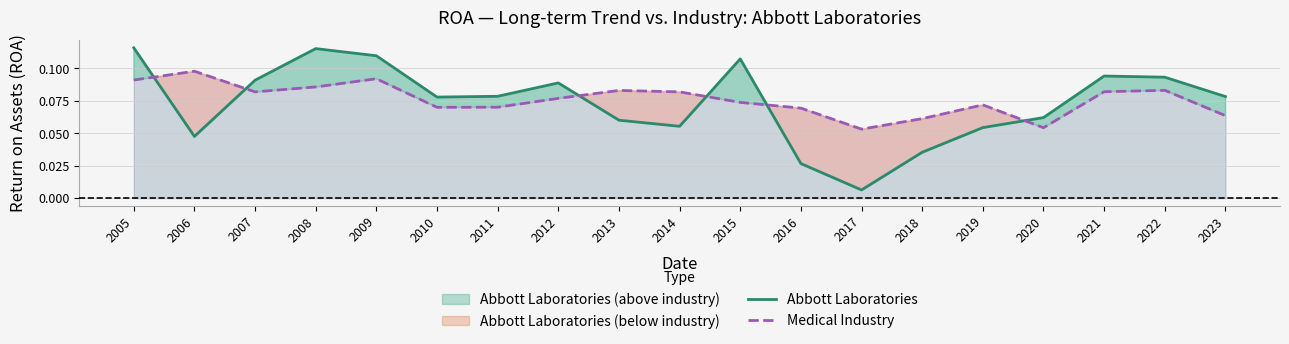

Where is the first local maximum for Abbott Laboratories?

2008